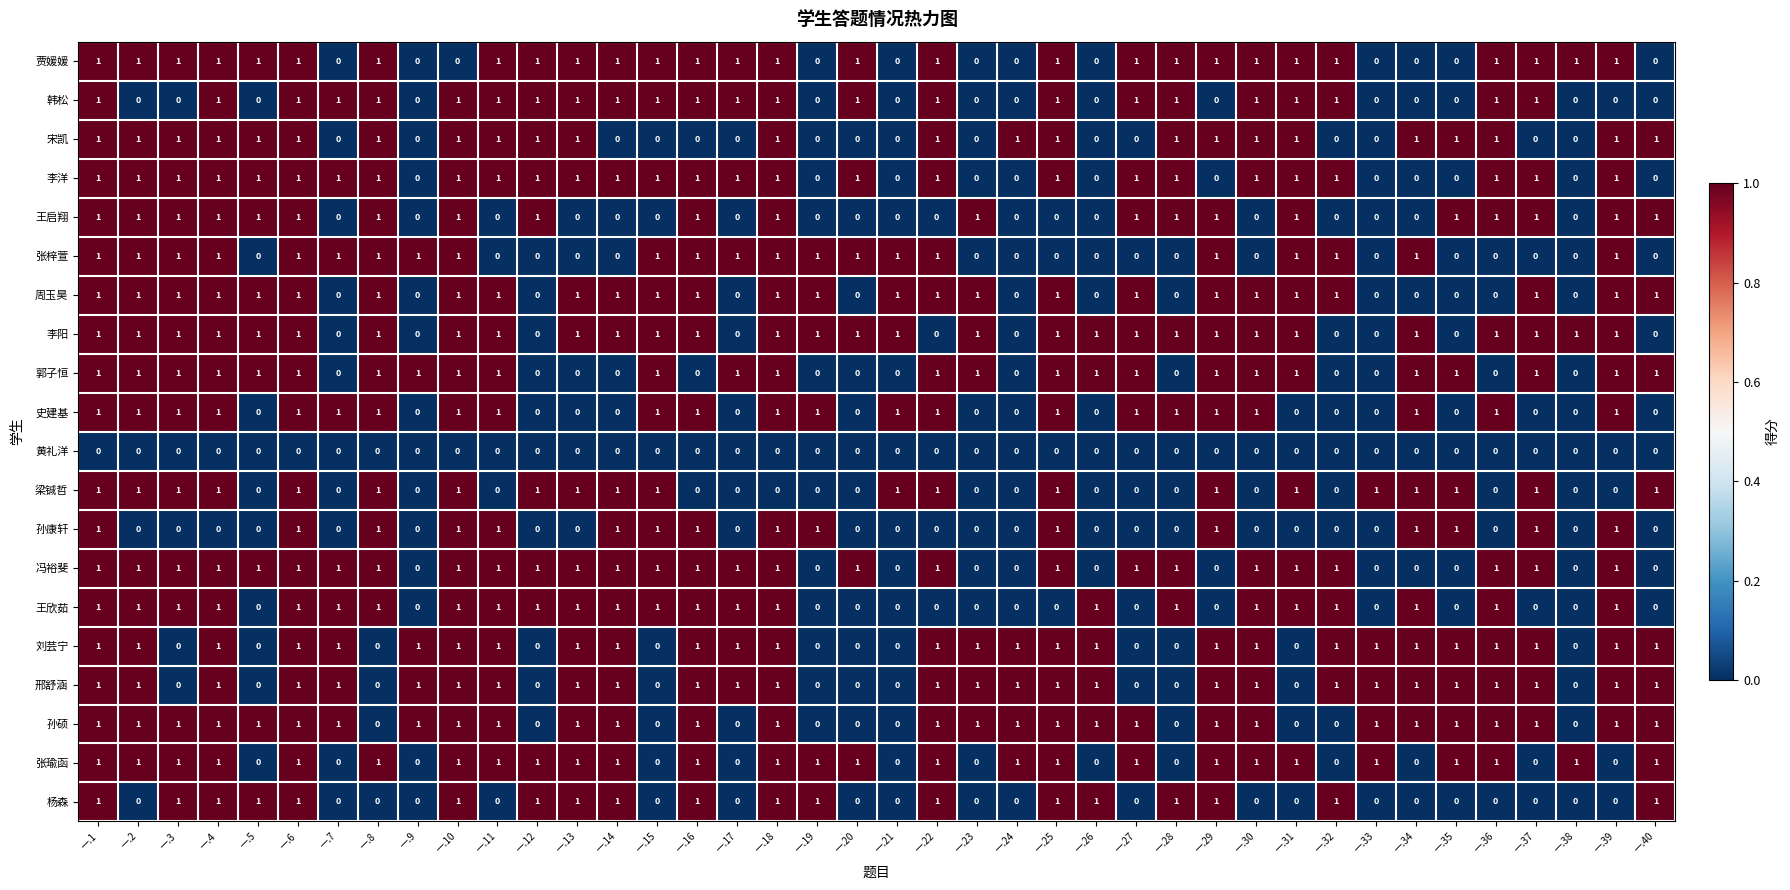

Count the 周玉昊 values in the range 0 to 1.

40